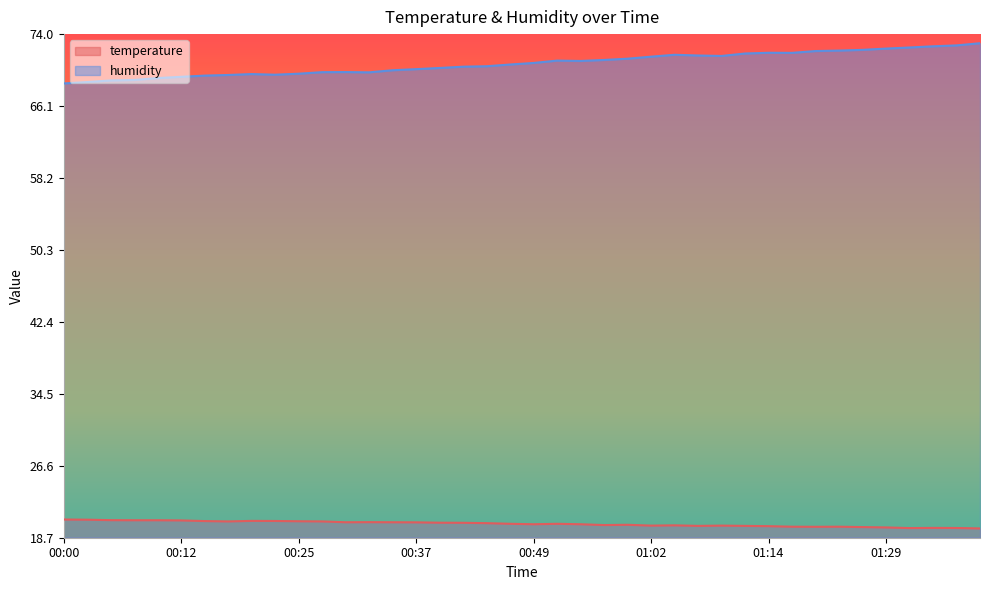

How many data points in humidity are above 70?

26